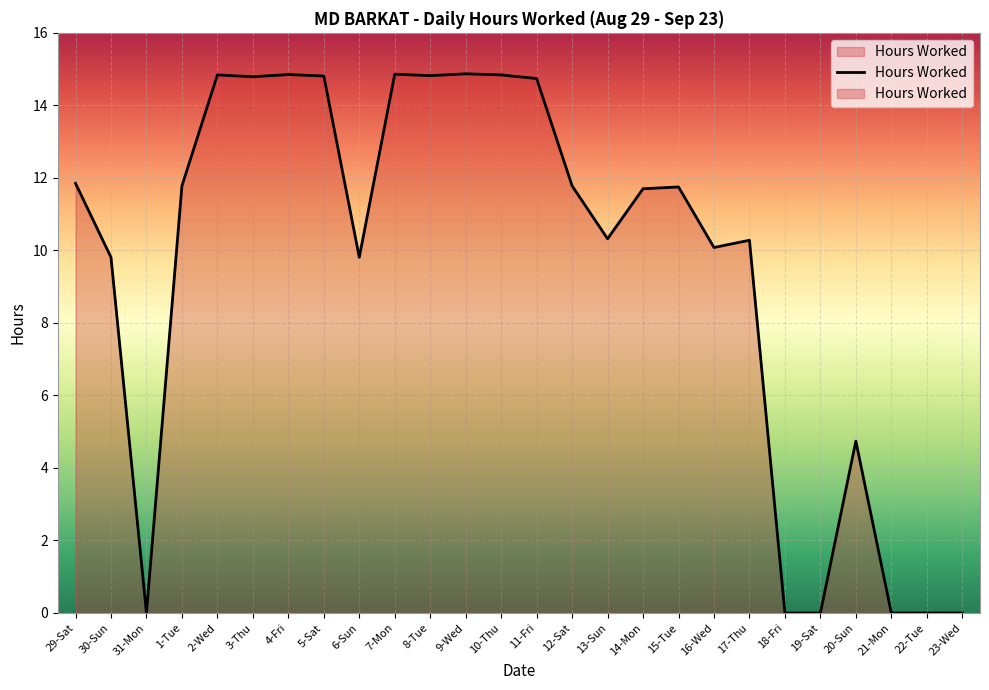

What is the ratio of the value at 13-Sun to the value at 5-Sat?

0.7